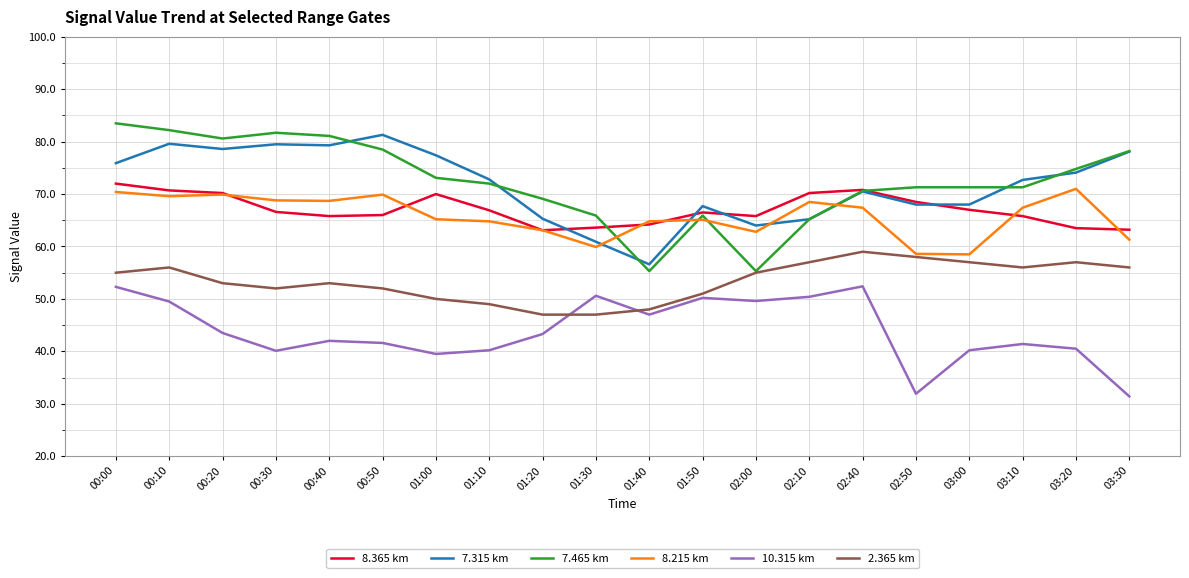

Does the chart have visible grid lines?

Yes